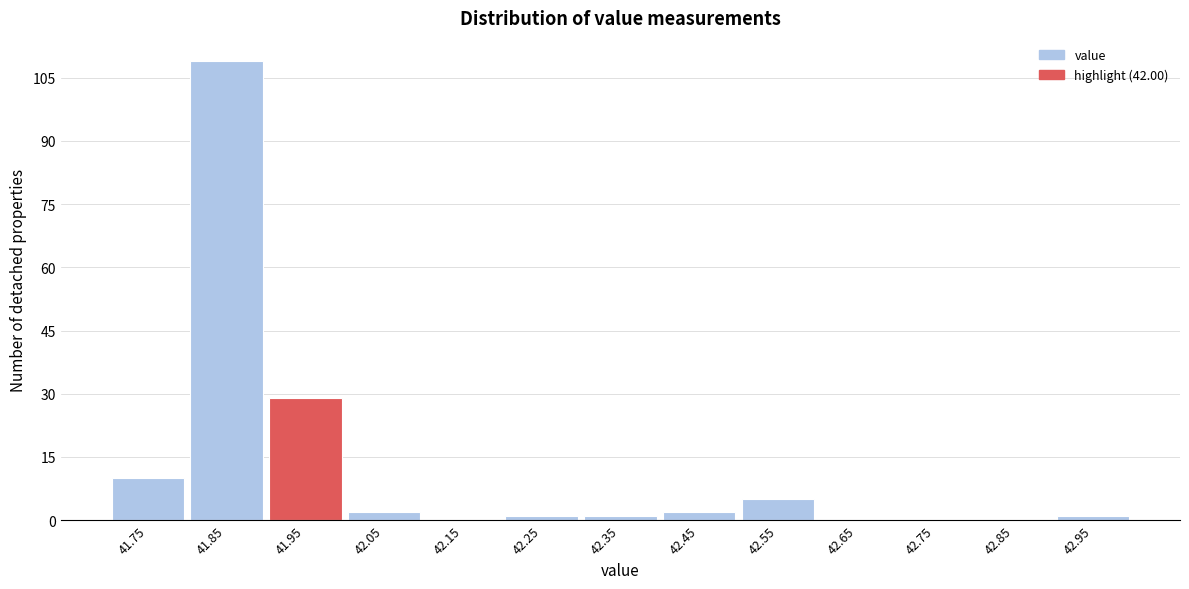

Reading left to right, transcribe all the data shown in this chart.

41.75=10	41.85=109	41.95=29	42.05=2	42.15=0	42.25=1	42.35=1	42.45=2	42.55=5	42.65=0	42.75=0	42.85=0	42.95=1